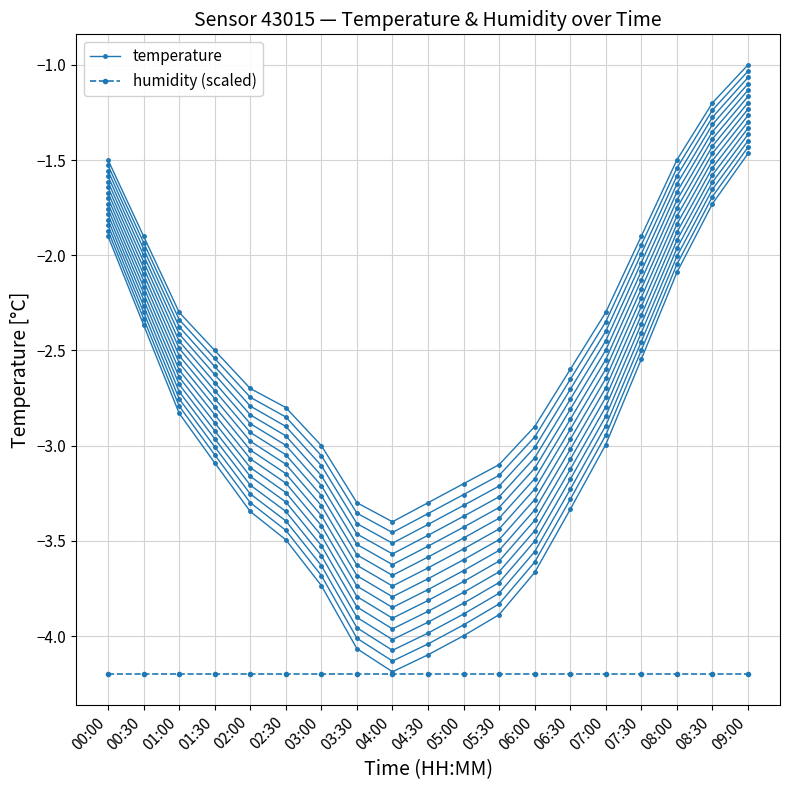

Which category has the lowest value across all series?

00:00